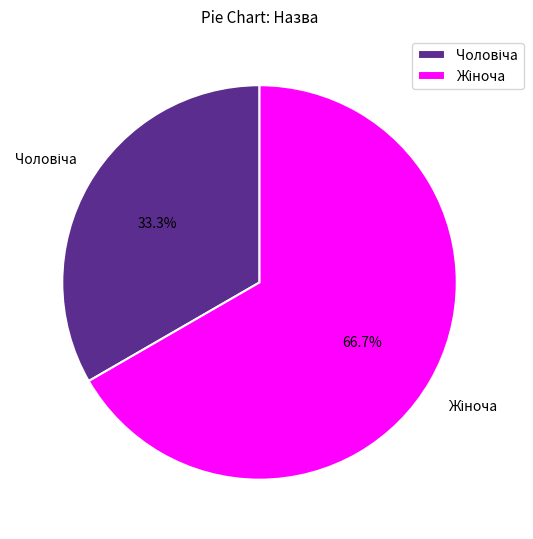

Does any single category account for the majority?

Yes